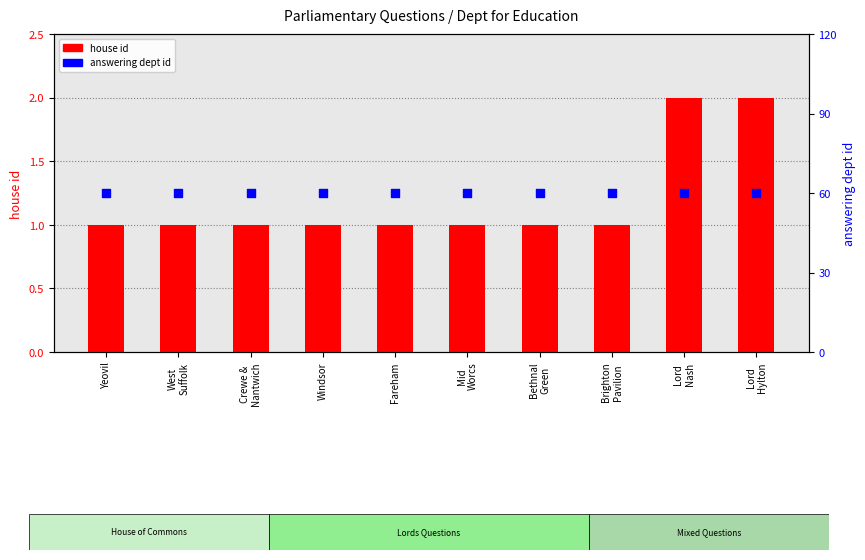

Which series reaches the minimum Y coordinate?

house id